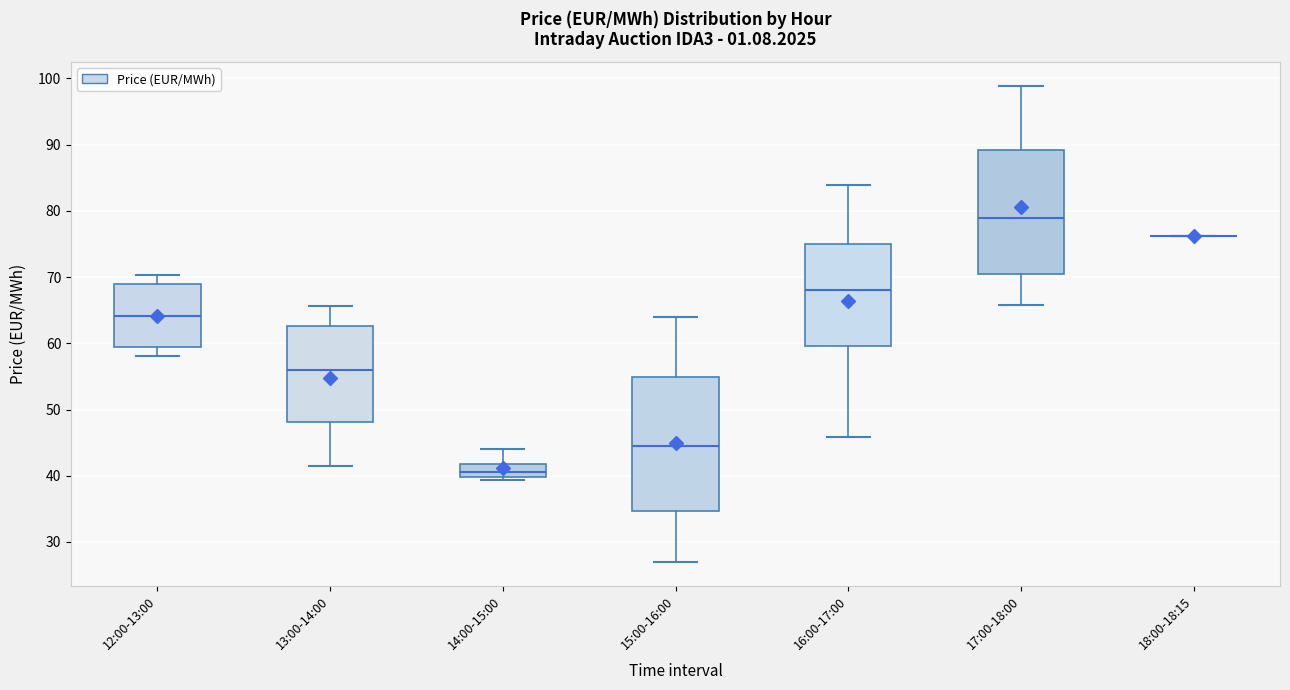

Reading left to right, transcribe this box plot: for each box, give where its median line is, the range the box spans, and where its two whiskers end, as read against the y-axis. The values are not printed on the chart, so give them approximately, as read against the axis.

12:00-13:00: median 64, box 59 to 69, whiskers 58 to 70
13:00-14:00: median 56, box 48 to 63, whiskers 41 to 66
14:00-15:00: median 41, box 40 to 42, whiskers 39 to 44
15:00-16:00: median 45, box 35 to 55, whiskers 27 to 64
16:00-17:00: median 68, box 60 to 75, whiskers 46 to 84
17:00-18:00: median 79, box 70 to 89, whiskers 66 to 99
18:00-18:15: box collapsed to a line at 76, whiskers 76 to 76